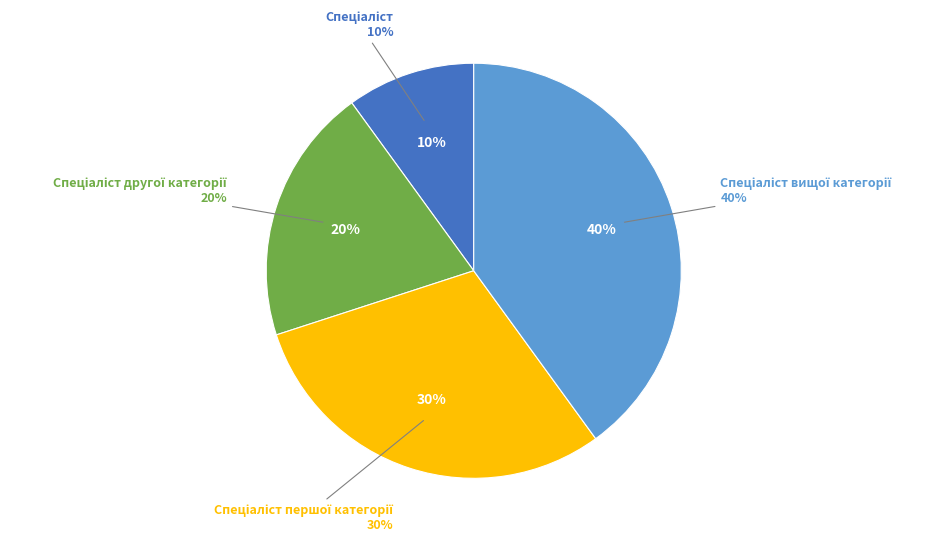

True or false: Спеціаліст accounts for 10% of the total.

True